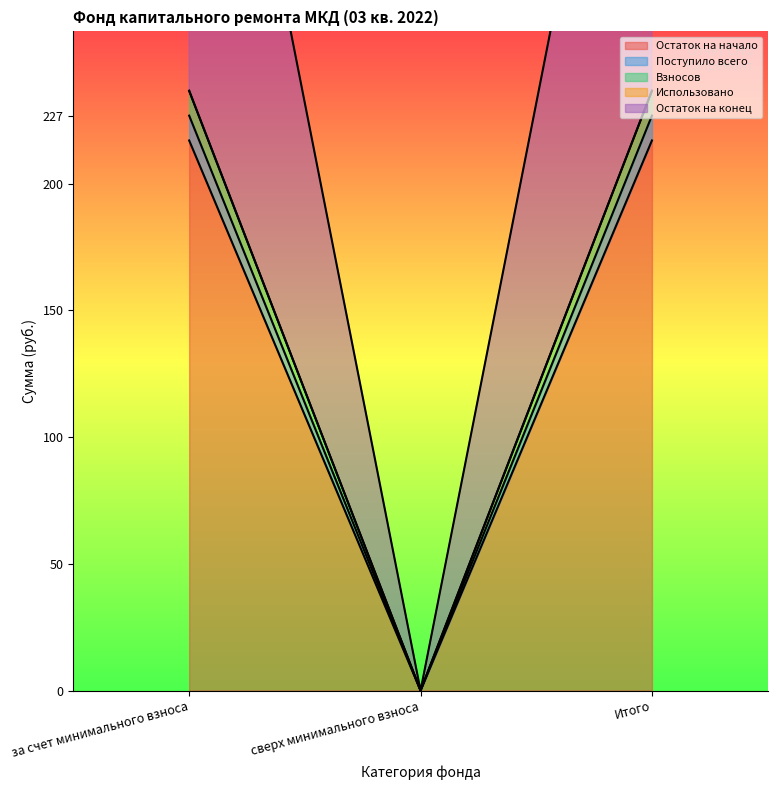

What is the difference between the Взносов values at сверх минимального взноса and за счет минимального взноса?

236.6